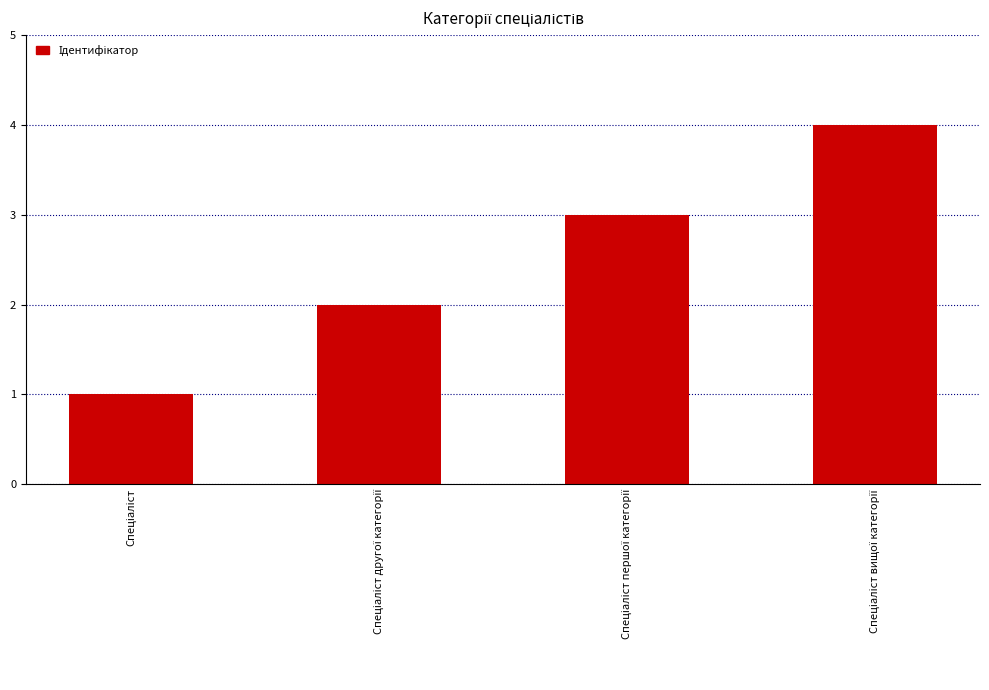

What is the maximum value shown in the chart?

4